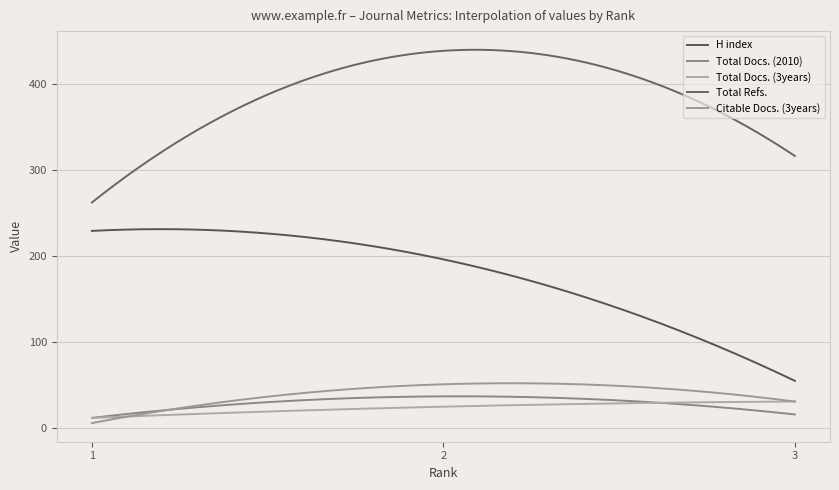

What is the value of the Total Docs. (3years) point at the 3rd from the left?

31